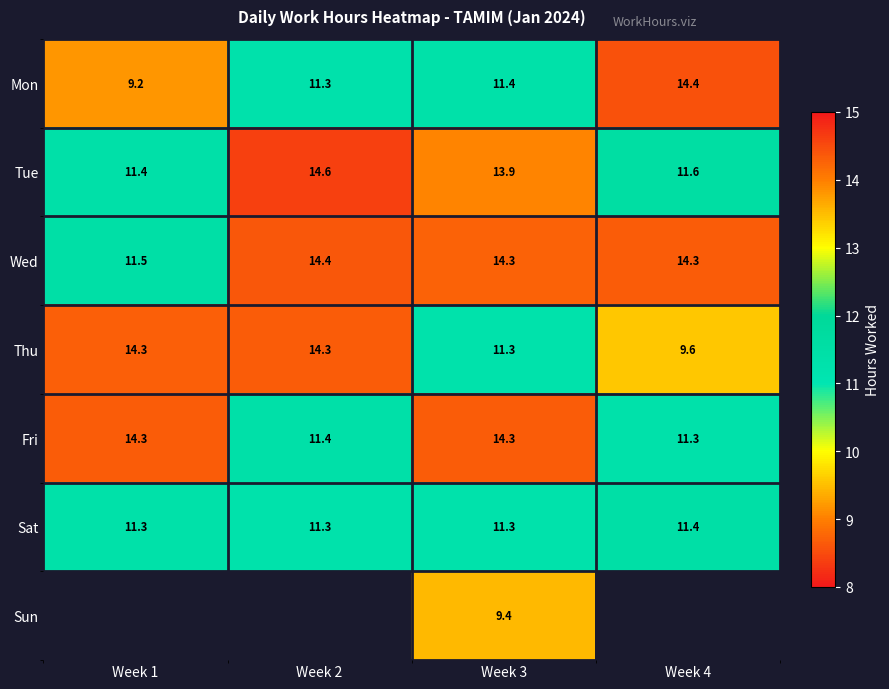

How many values in the Fri series are below 14?

2